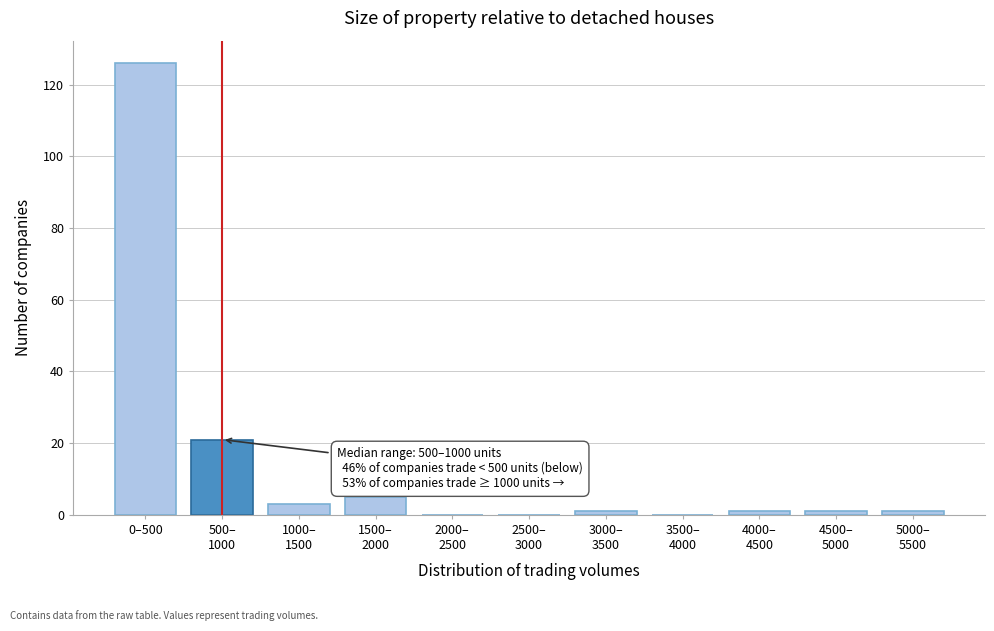

What is the sum of all values?

159